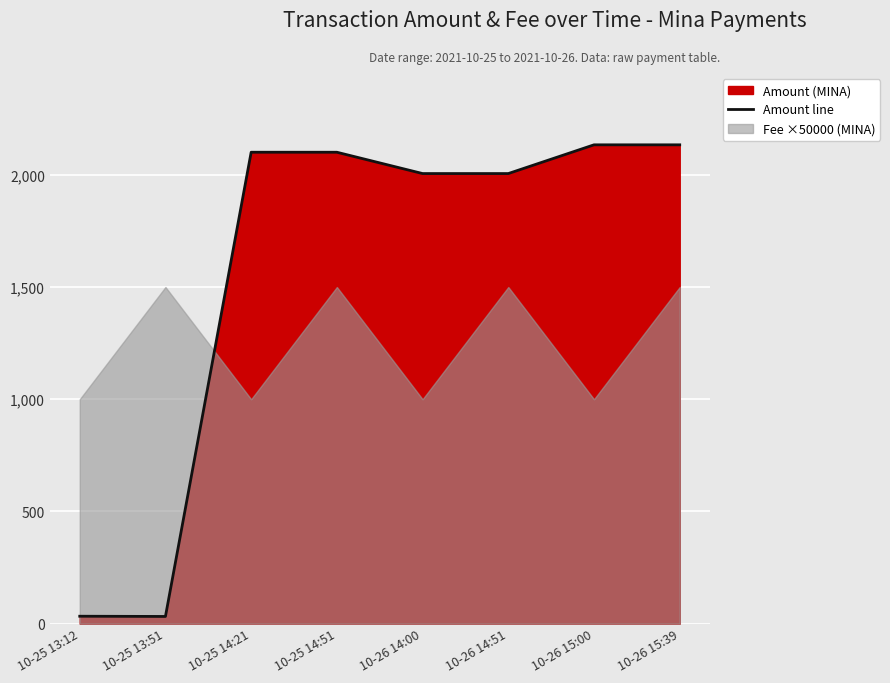

What is the change in value from 10-25 13:12 to 10-26 14:00?

+1972.7